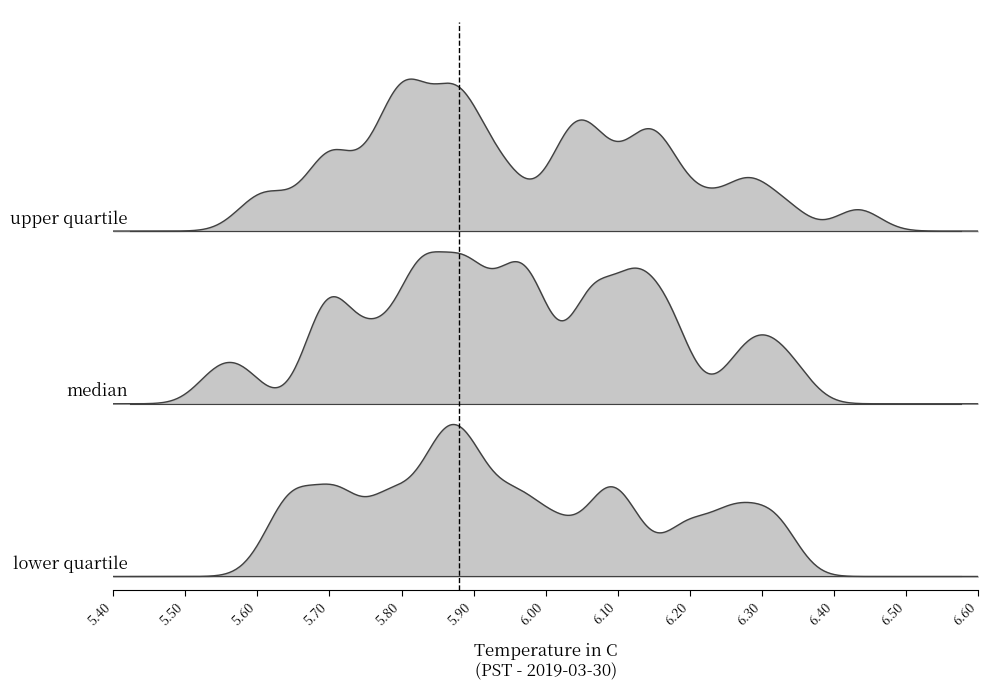

Which has a higher value, 5 or 29?

5